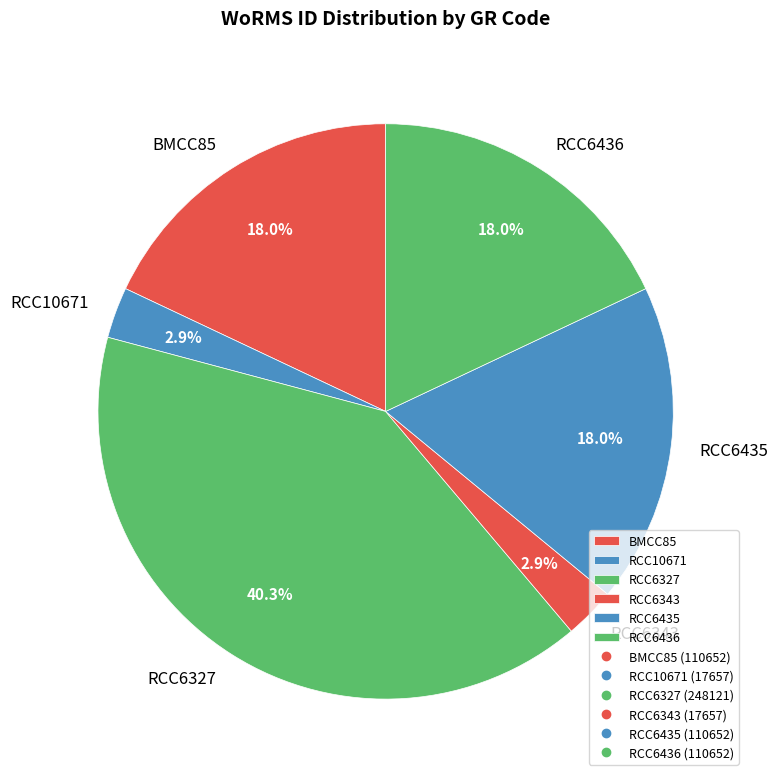

Does RCC6327 represent more than half of the total?

No